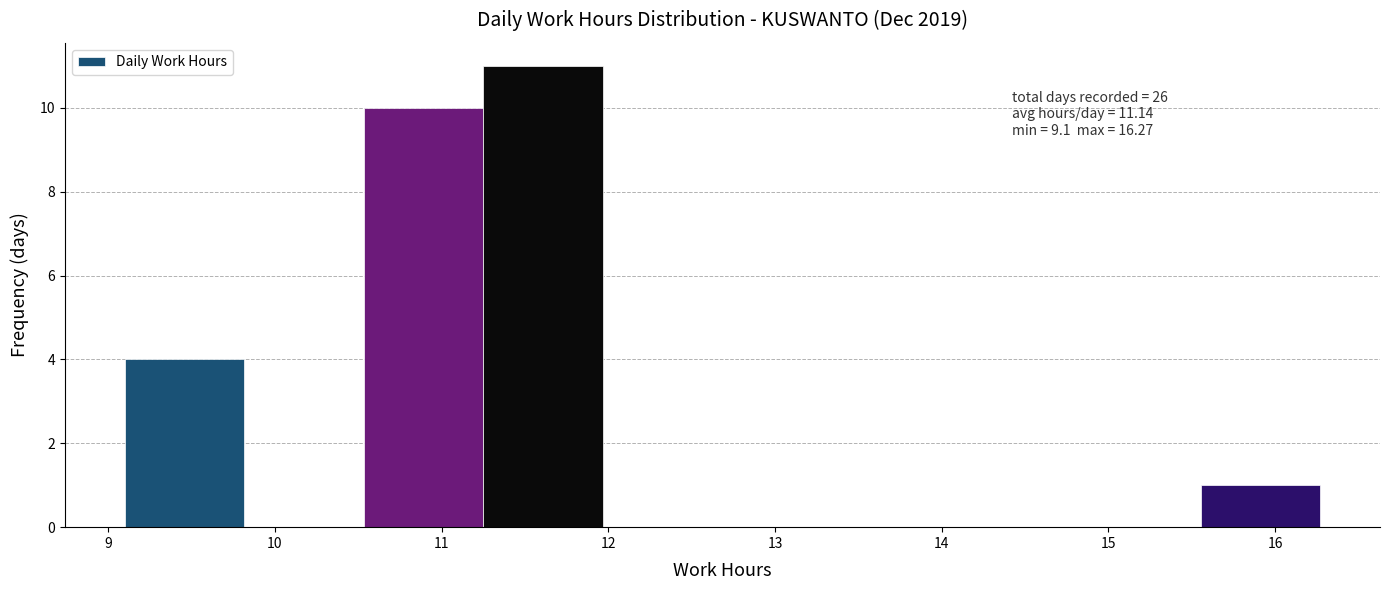

Which range on the x-axis has the tallest bar?

11.3 to 12.0